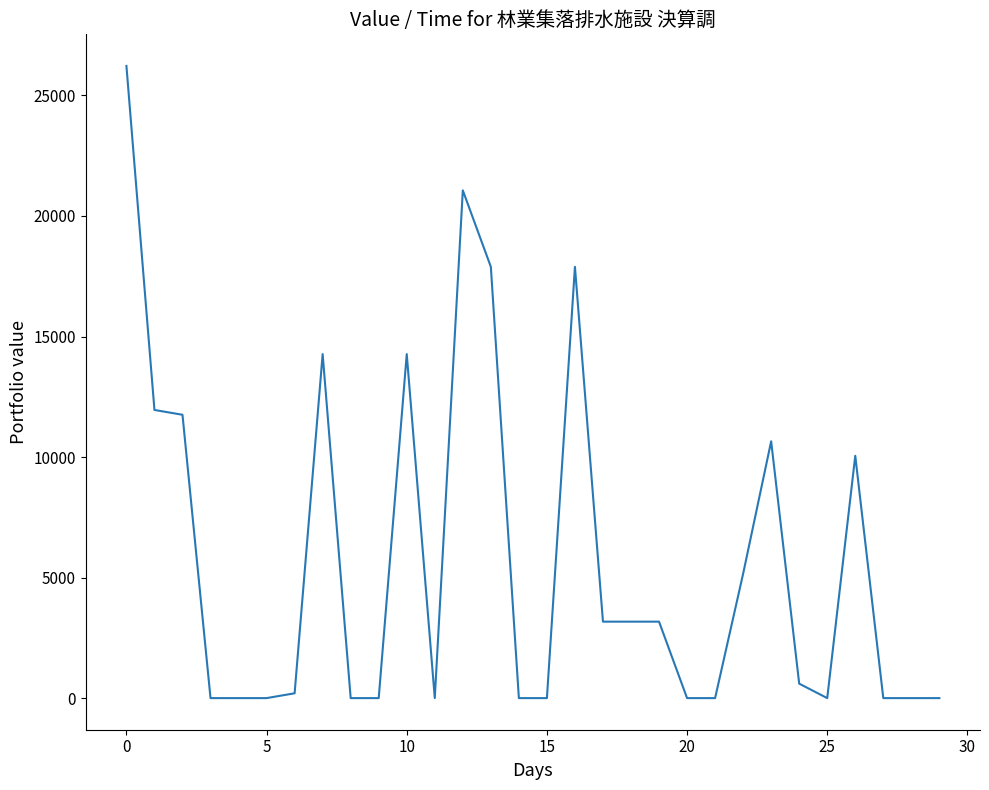

What is the difference between the maximum and minimum values?

26225